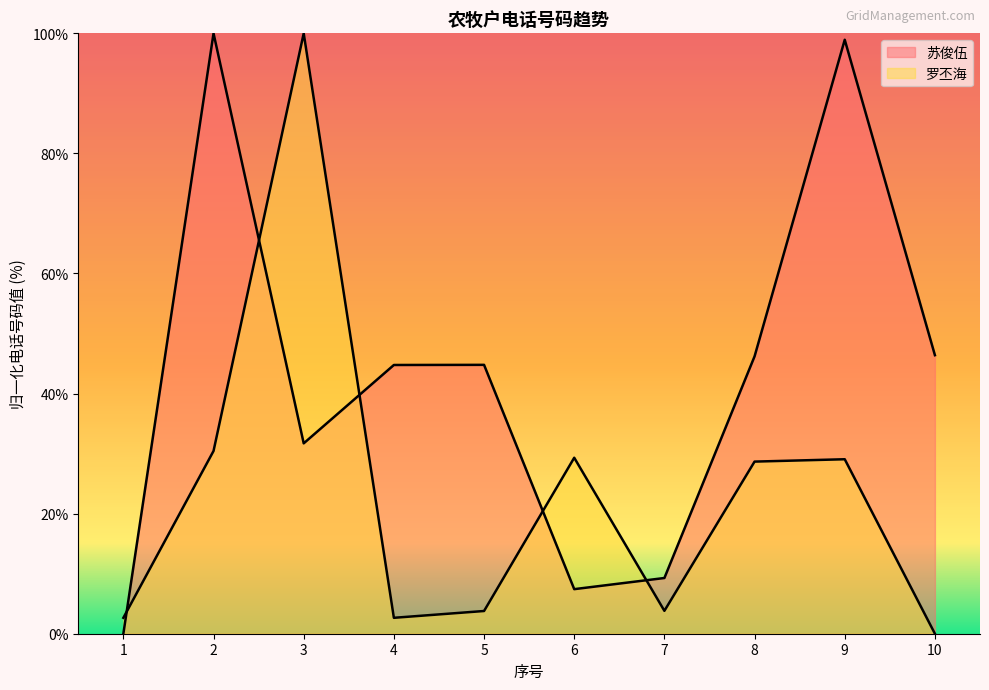

Is the value of 苏俊伍 at 5 greater than the value of 罗丕海 at 10?

Yes